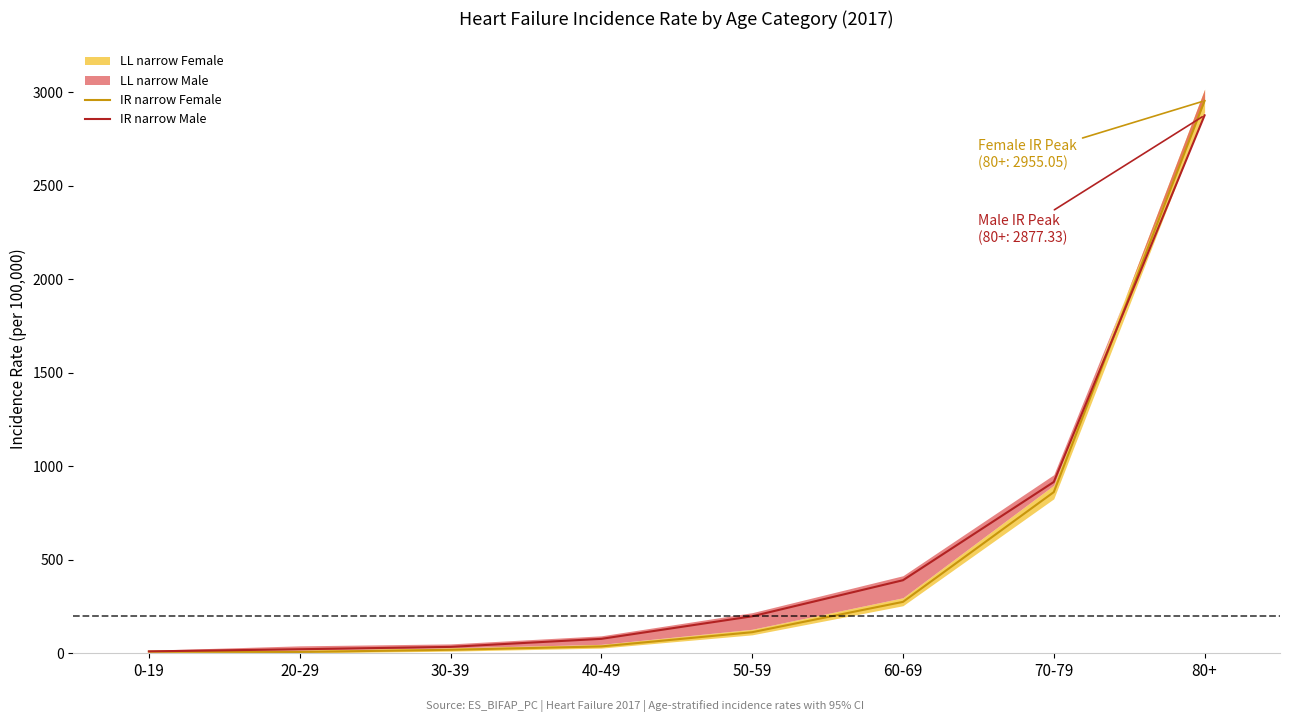

The value of IR narrow Male at 50-59 is 197.8. True or false?

True